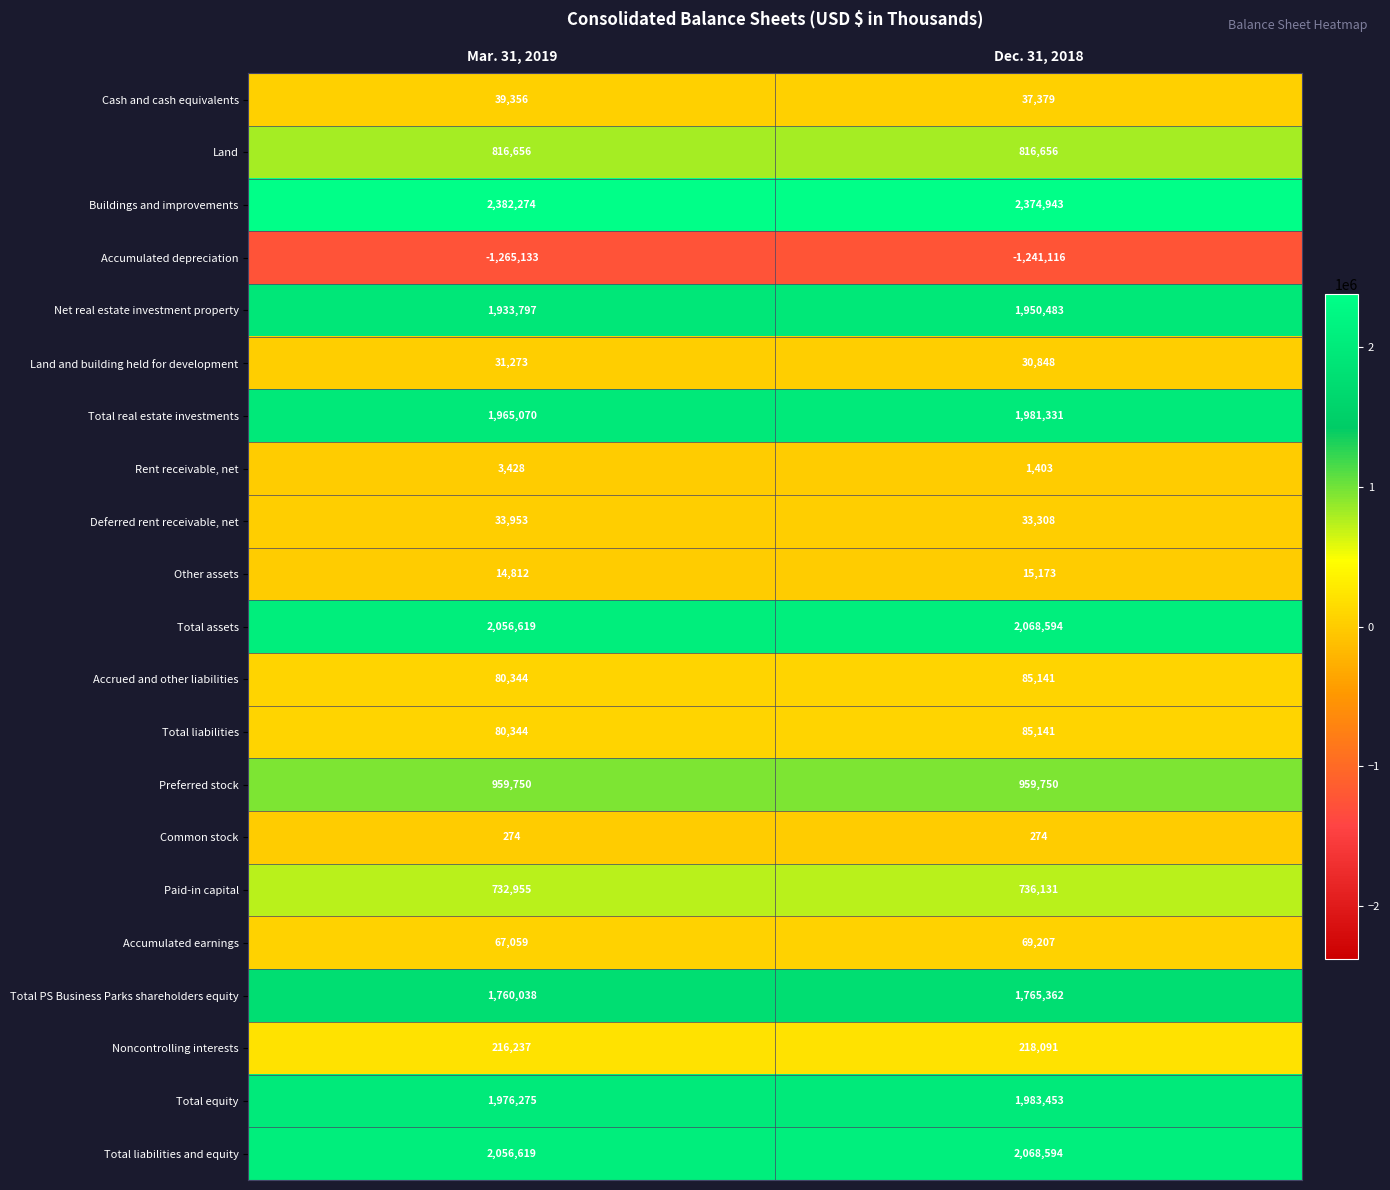

Which series has the widest spread of values?

Accumulated depreciation